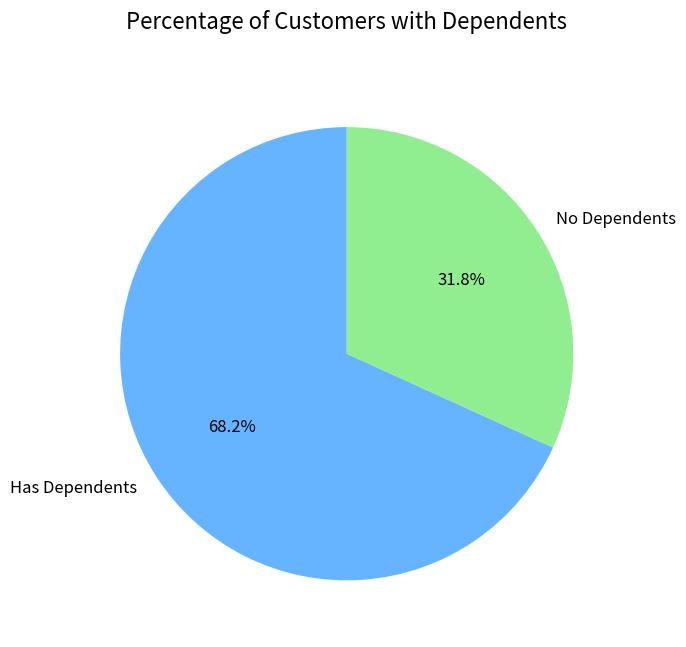

What percentage do Has Dependents and No Dependents together represent?

100.0%